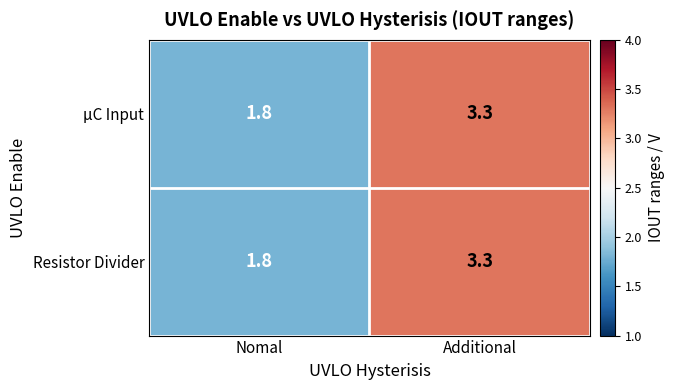

What is the sum of all μC Input values?

5.1